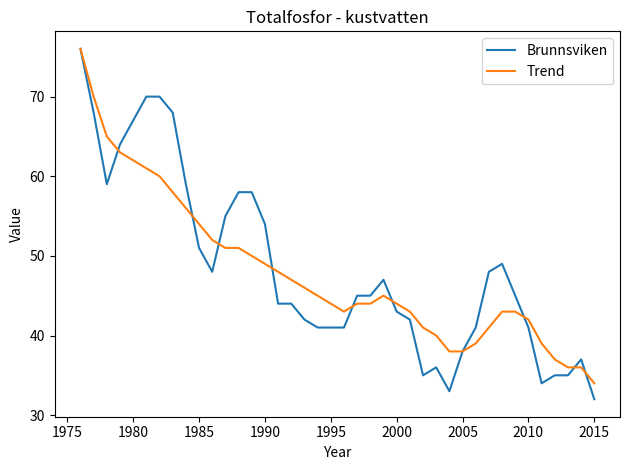

What is the greatest value displayed?

76